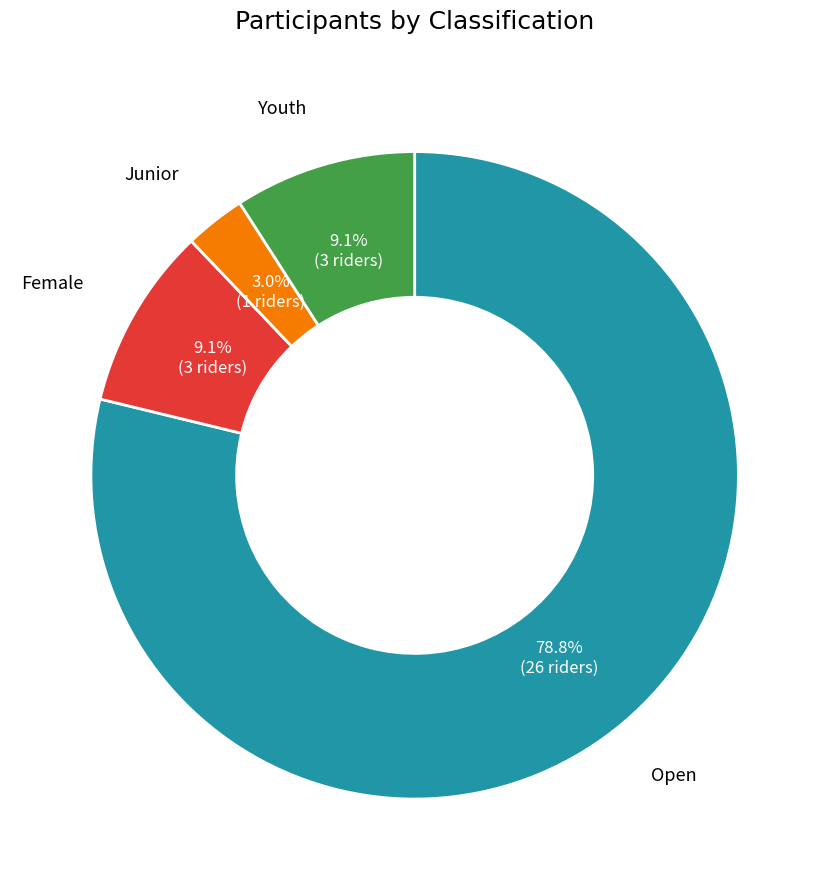

Is there a majority slice in this chart?

Yes